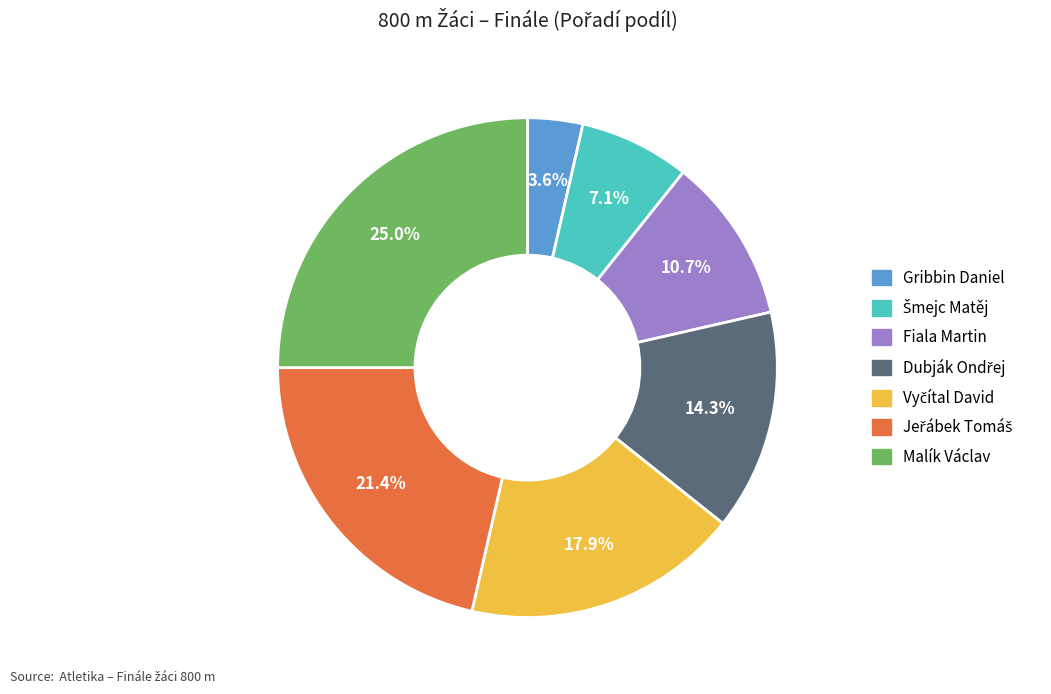

Is there any slice that represents more than half of the pie?

No